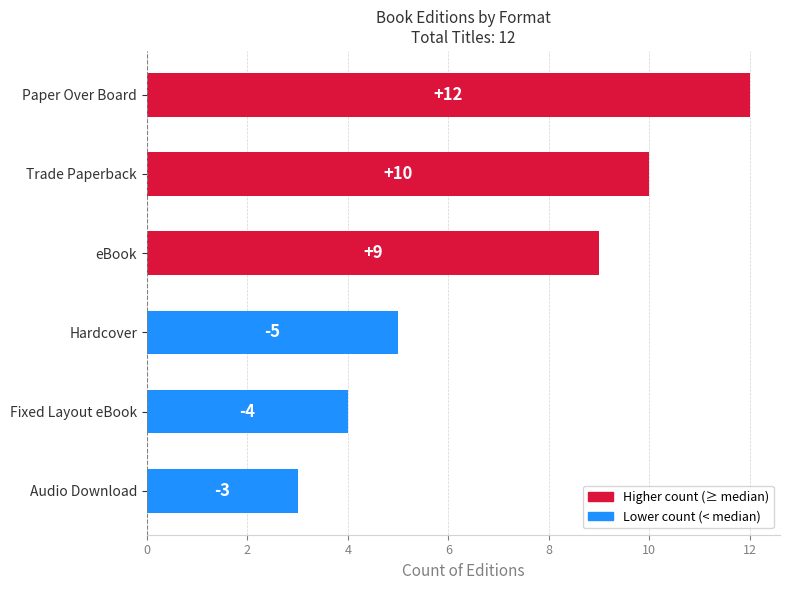

Approximately how many times larger is the value at Audio Download compared to eBook?

0.3